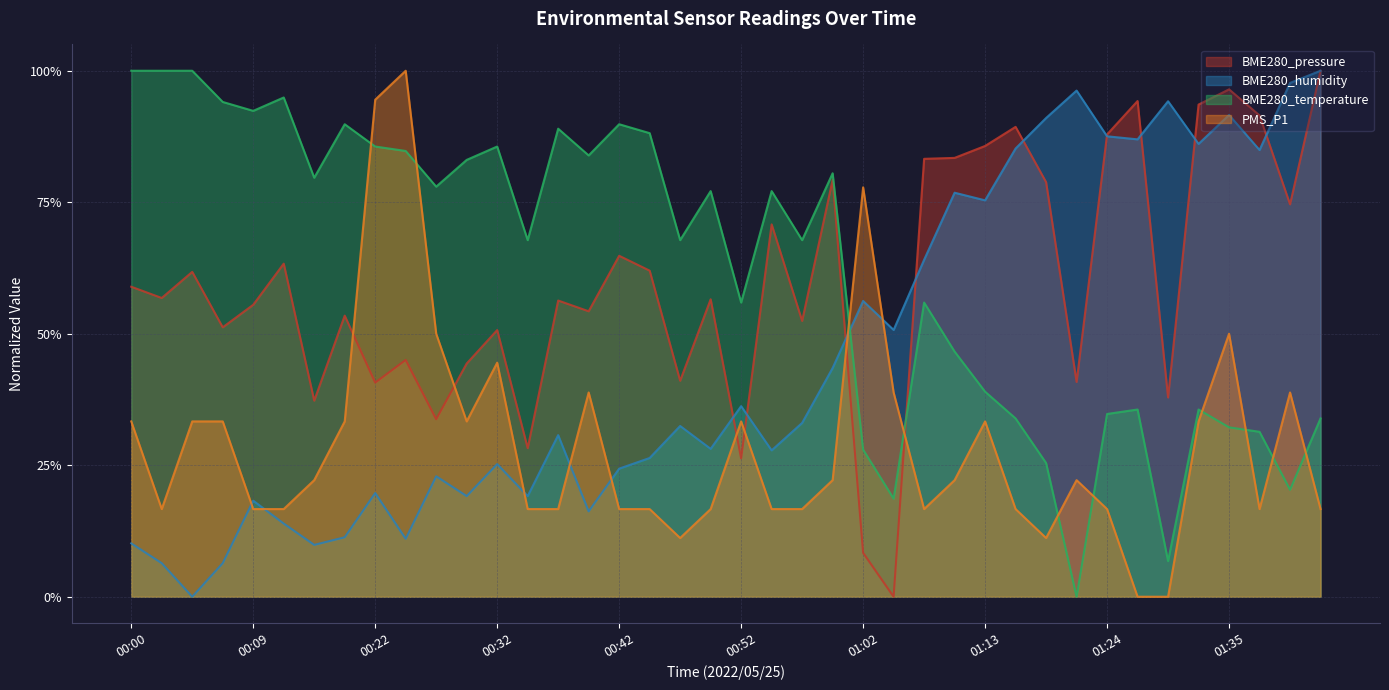

Reading left to right, what are all the values shown in this chart?

BME280_pressure: 00:00=0.6	00:02=0.6	00:04=0.6	00:07=0.5	00:09=0.6	00:12=0.6	00:14=0.4	00:17=0.5	00:22=0.4	00:24=0.5	00:27=0.3	00:29=0.4	00:32=0.5	00:34=0.3	00:37=0.6	00:39=0.5	00:42=0.6	00:44=0.6	00:46=0.4	00:49=0.6	00:52=0.3	00:54=0.7	00:57=0.5	01:00=0.8	01:02=0.1	01:05=0.0	01:08=0.8	01:10=0.8	01:13=0.9	01:16=0.9	01:18=0.8	01:21=0.4	01:24=0.9	01:26=0.9	01:29=0.4	01:32=0.9	01:35=1.0	01:38=0.9	01:40=0.7	01:43=1.0
BME280_humidity: 00:00=0.1	00:02=0.1	00:04=0.0	00:07=0.1	00:09=0.2	00:12=0.1	00:14=0.1	00:17=0.1	00:22=0.2	00:24=0.1	00:27=0.2	00:29=0.2	00:32=0.3	00:34=0.2	00:37=0.3	00:39=0.2	00:42=0.2	00:44=0.3	00:46=0.3	00:49=0.3	00:52=0.4	00:54=0.3	00:57=0.3	01:00=0.4	01:02=0.6	01:05=0.5	01:08=0.6	01:10=0.8	01:13=0.8	01:16=0.9	01:18=0.9	01:21=1.0	01:24=0.9	01:26=0.9	01:29=0.9	01:32=0.9	01:35=0.9	01:38=0.8	01:40=1.0	01:43=1.0
BME280_temperature: 00:00=1.0	00:02=1.0	00:04=1.0	00:07=0.9	00:09=0.9	00:12=0.9	00:14=0.8	00:17=0.9	00:22=0.9	00:24=0.8	00:27=0.8	00:29=0.8	00:32=0.9	00:34=0.7	00:37=0.9	00:39=0.8	00:42=0.9	00:44=0.9	00:46=0.7	00:49=0.8	00:52=0.6	00:54=0.8	00:57=0.7	01:00=0.8	01:02=0.3	01:05=0.2	01:08=0.6	01:10=0.5	01:13=0.4	01:16=0.3	01:18=0.3	01:21=0.0	01:24=0.3	01:26=0.4	01:29=0.1	01:32=0.4	01:35=0.3	01:38=0.3	01:40=0.2	01:43=0.3
PMS_P1: 00:00=0.3	00:02=0.2	00:04=0.3	00:07=0.3	00:09=0.2	00:12=0.2	00:14=0.2	00:17=0.3	00:22=0.9	00:24=1.0	00:27=0.5	00:29=0.3	00:32=0.4	00:34=0.2	00:37=0.2	00:39=0.4	00:42=0.2	00:44=0.2	00:46=0.1	00:49=0.2	00:52=0.3	00:54=0.2	00:57=0.2	01:00=0.2	01:02=0.8	01:05=0.4	01:08=0.2	01:10=0.2	01:13=0.3	01:16=0.2	01:18=0.1	01:21=0.2	01:24=0.2	01:26=0.0	01:29=0.0	01:32=0.3	01:35=0.5	01:38=0.2	01:40=0.4	01:43=0.2